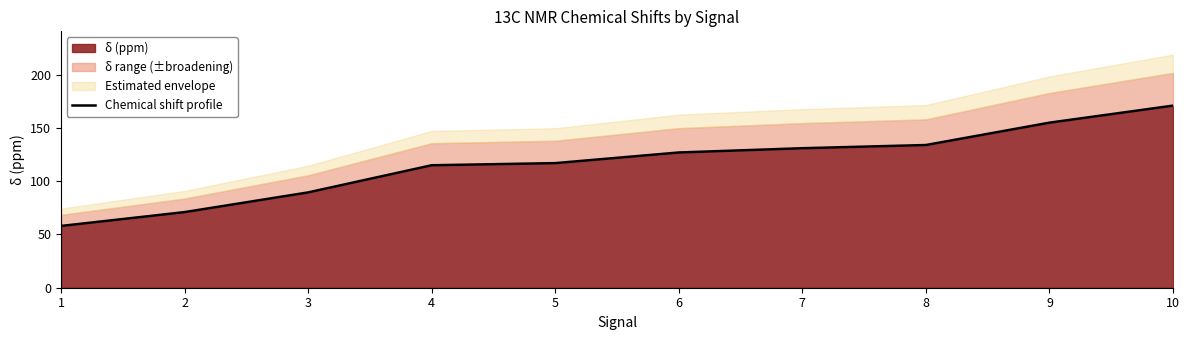

What is the difference between the values at 4 and 7?

16.0